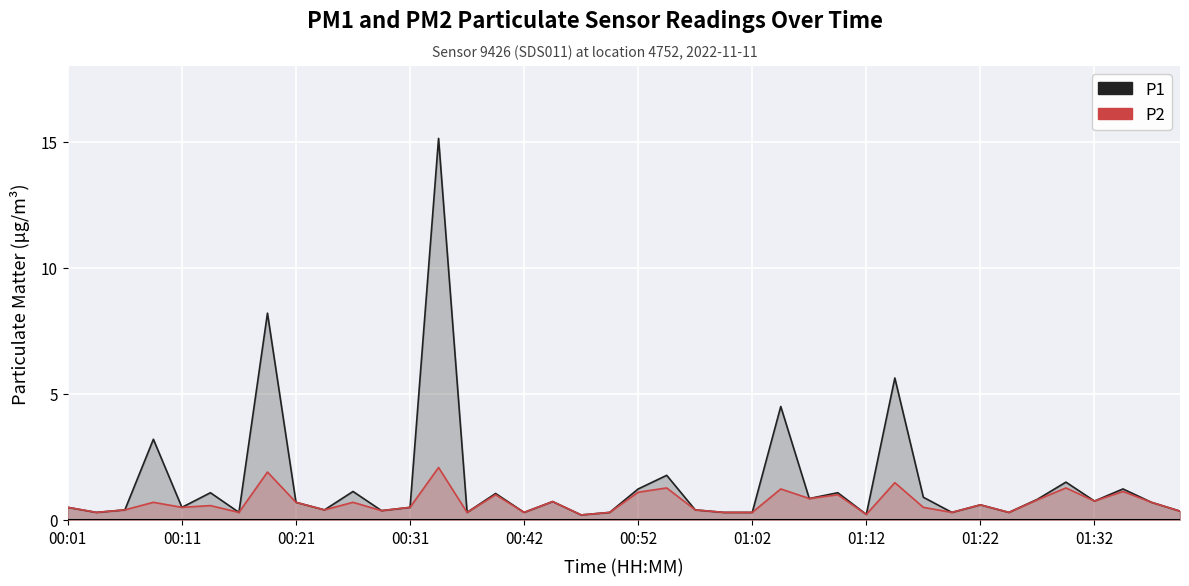

List the series in order of their overall mean, lowest first.

P2, P1